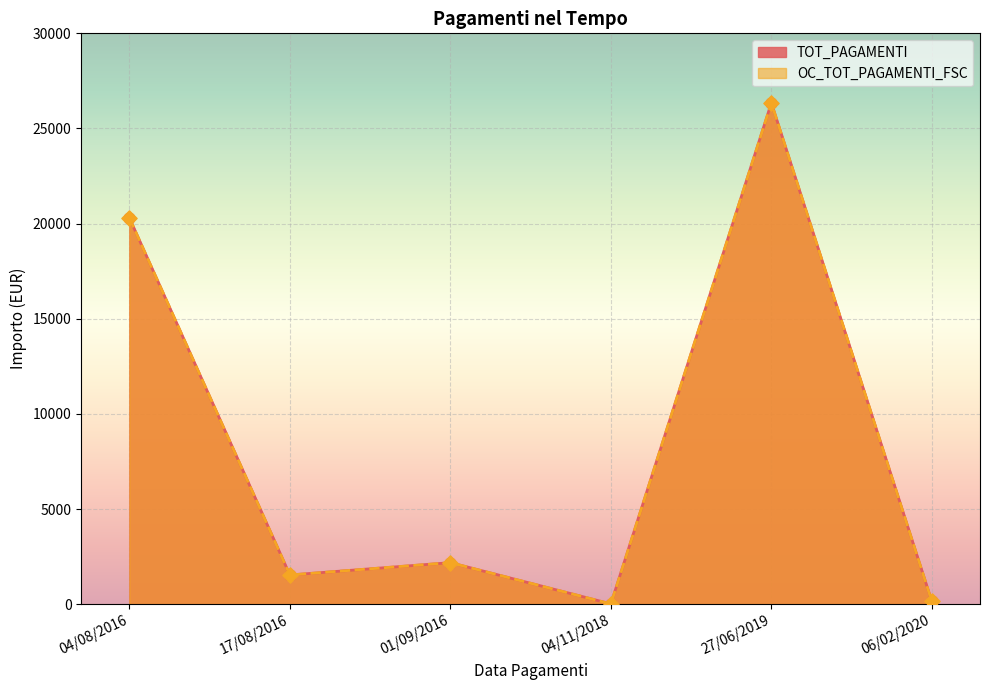

Which series contains the lowest Y value?

TOT_PAGAMENTI